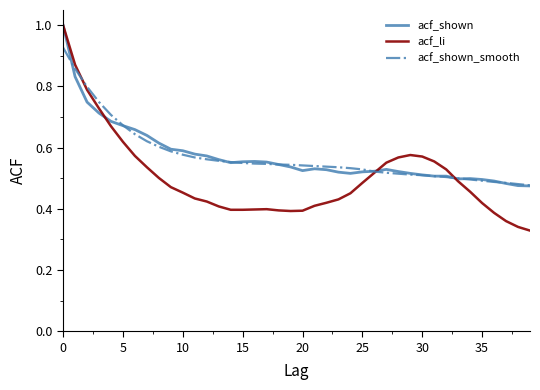

Which series has the largest range (max minus min)?

acf_li